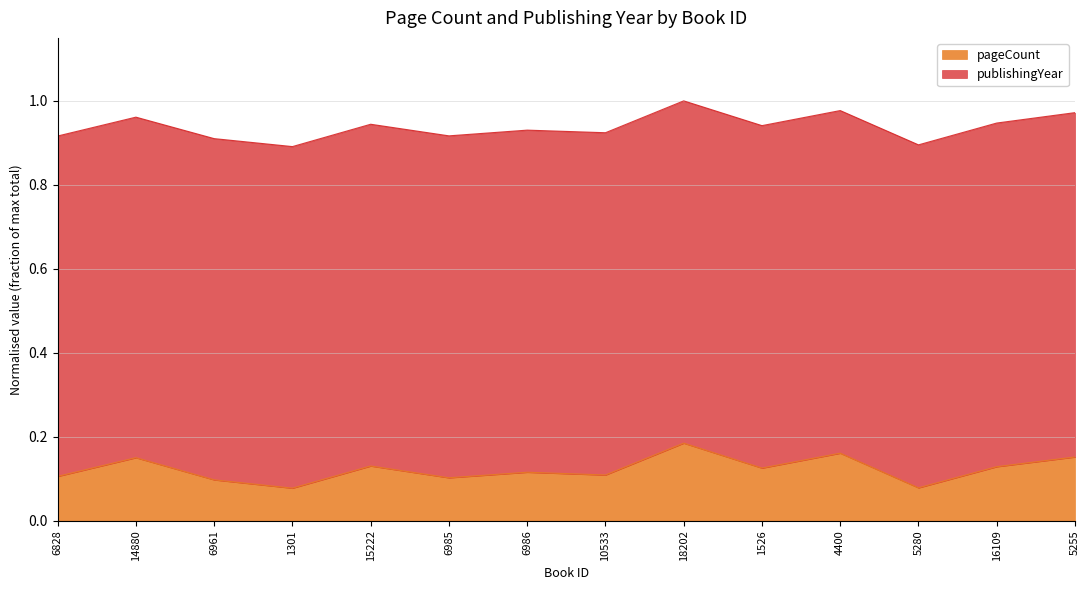

What is the value of the 11th point from the left?

0.2